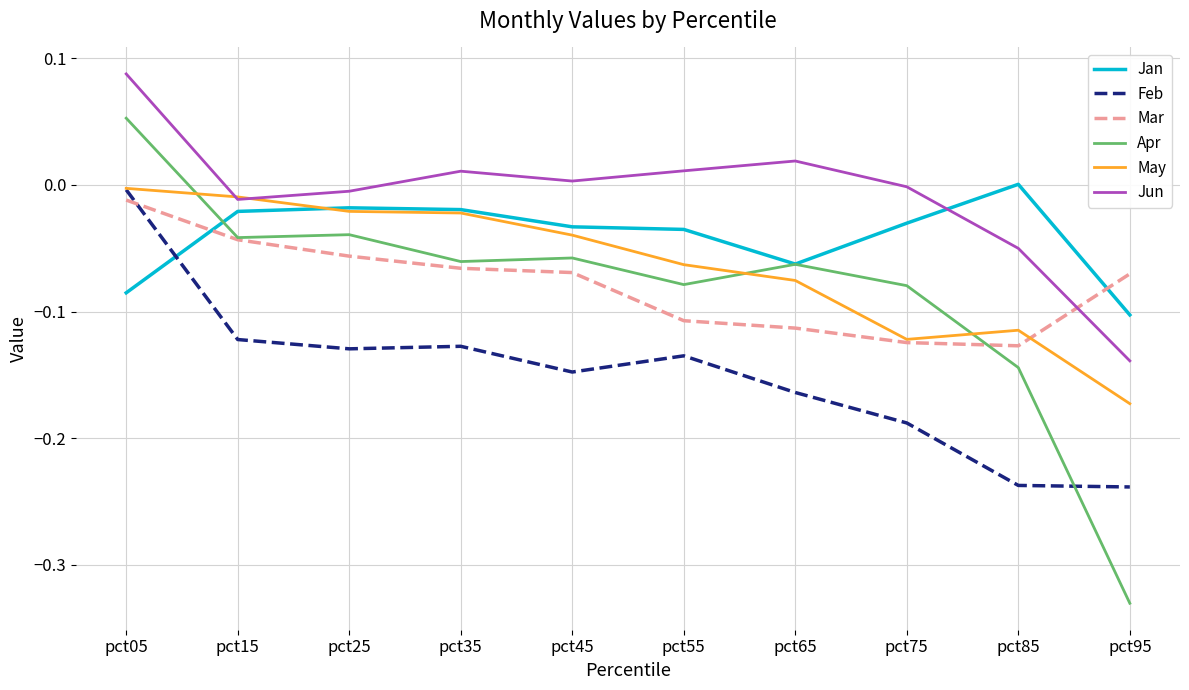

Between pct15 and pct95, which series saw the biggest shift?

Apr